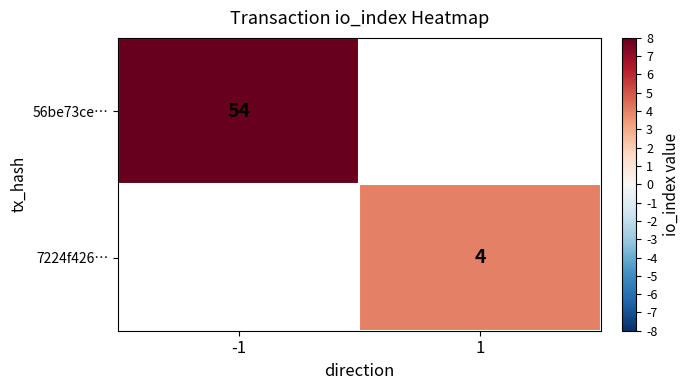

The 56be73ce… series shows 27 at -1. True or false?

False